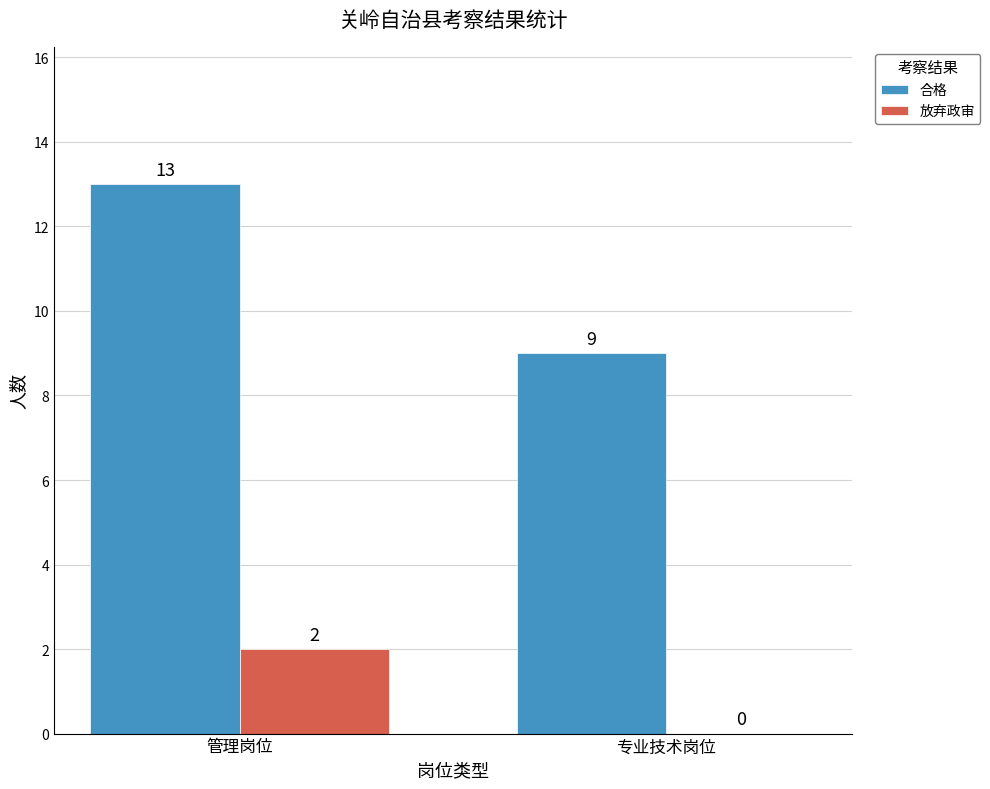

Is it true that 合格 equals 9 at 专业技术岗位?

True